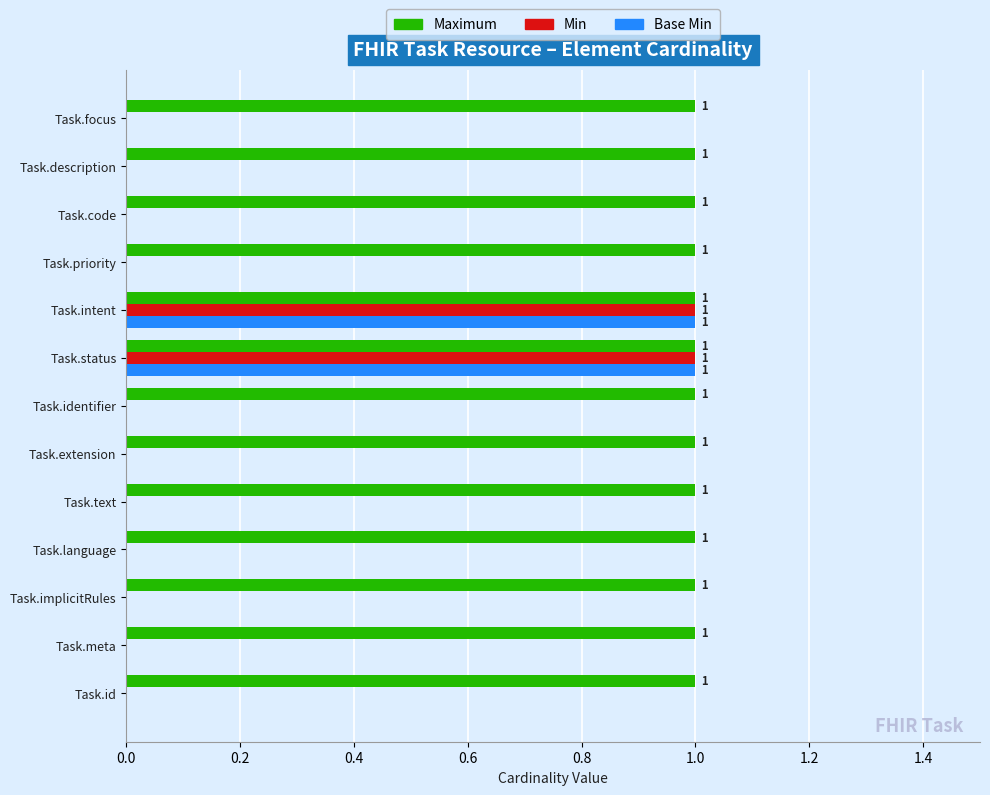

Which series has the largest total across all categories?

Maximum